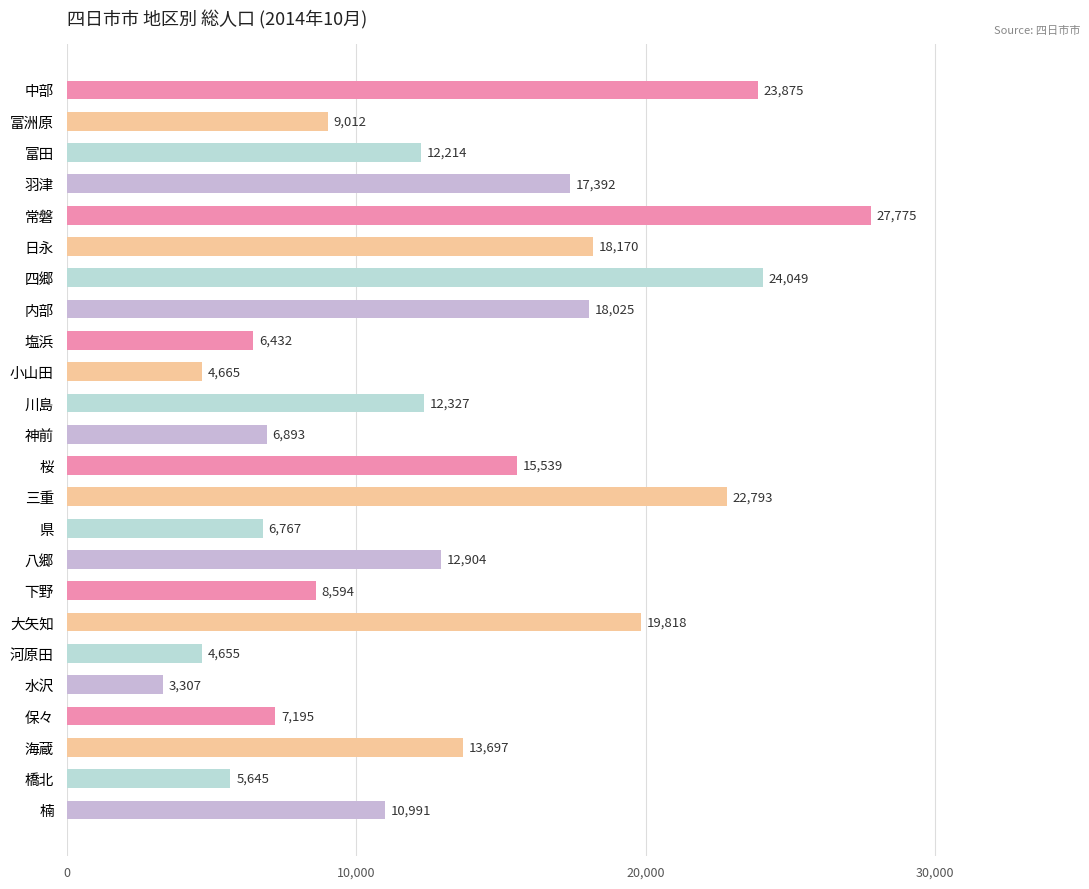

What is the minimum value shown in the chart?

3307